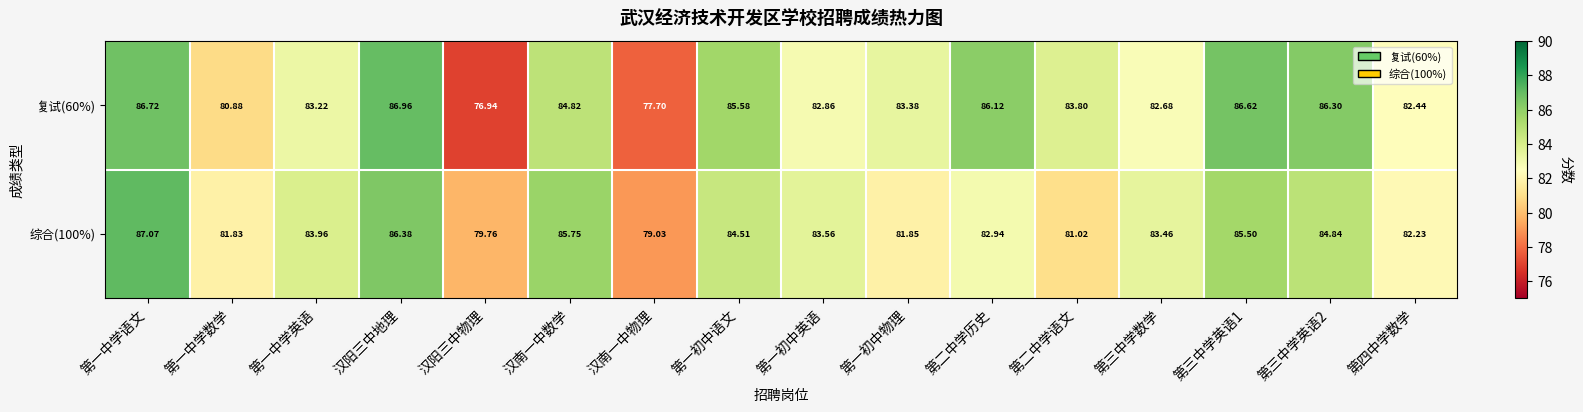

Is the value of 复试(60%) at 第一初中英语 greater than the value of 综合(100%) at 第三中学数学?

No